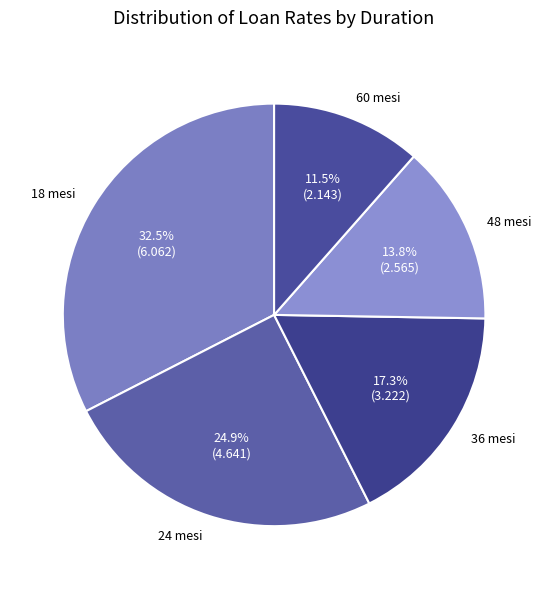

To the nearest percent, what is the difference between the largest and smallest slice percentages?

21%